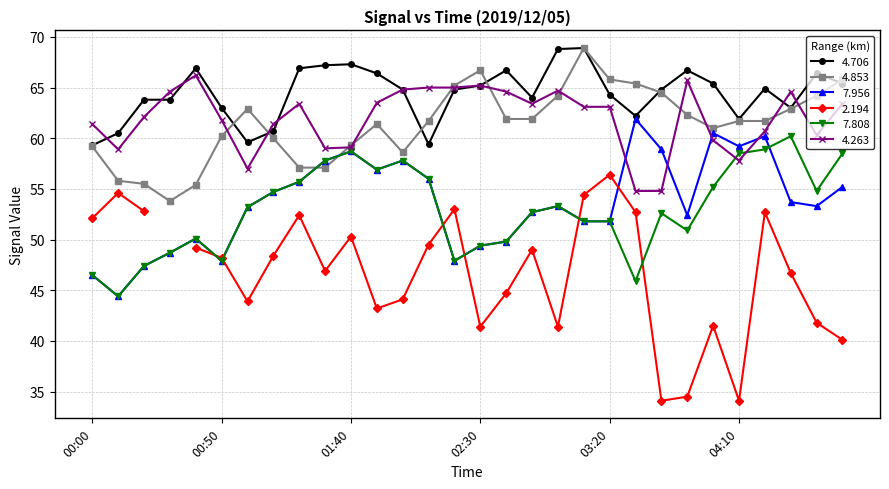

At how many categories does at least one series exceed 55?

30